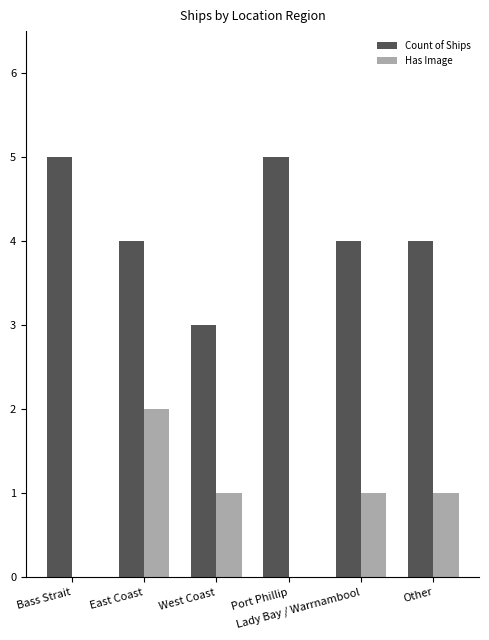

How many Count of Ships values are between 4 and 5?

5